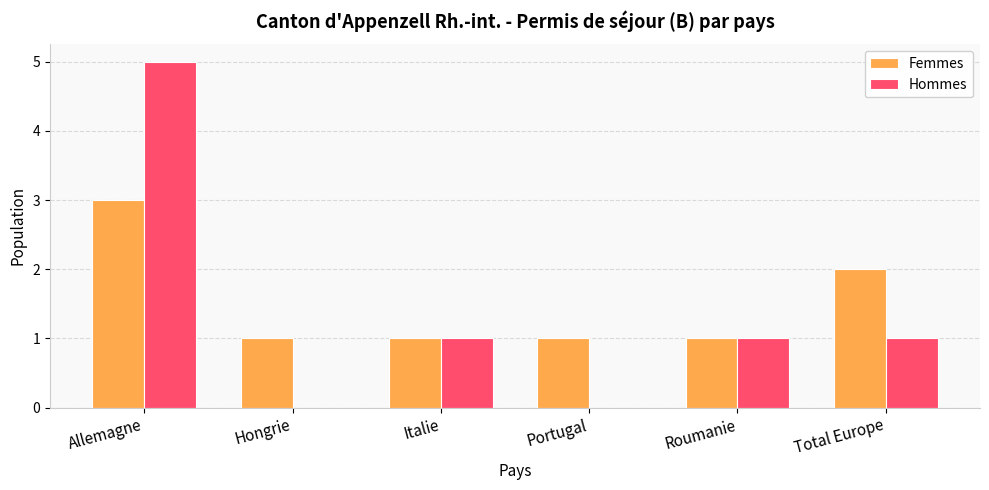

How many categories are shown in the chart?

6